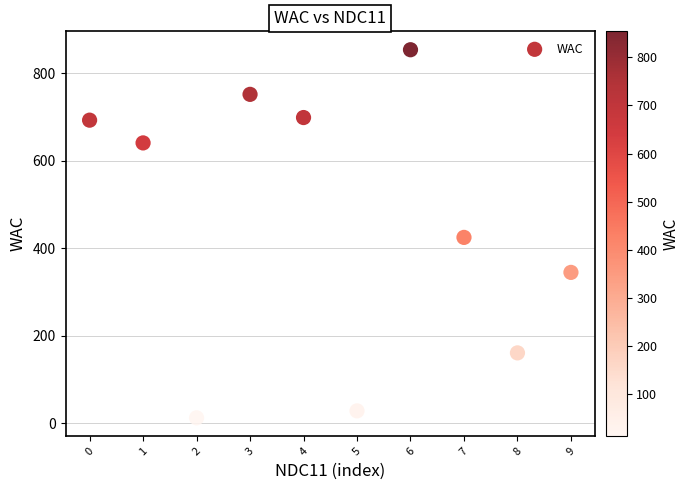

What is the range of Y values (max minus min)?

841.5